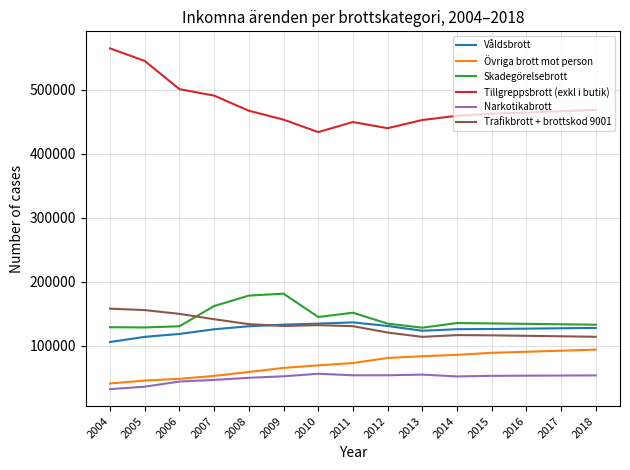

True or false: Tillgreppsbrott (exkl i butik) and Narkotikabrott cross at least once.

False